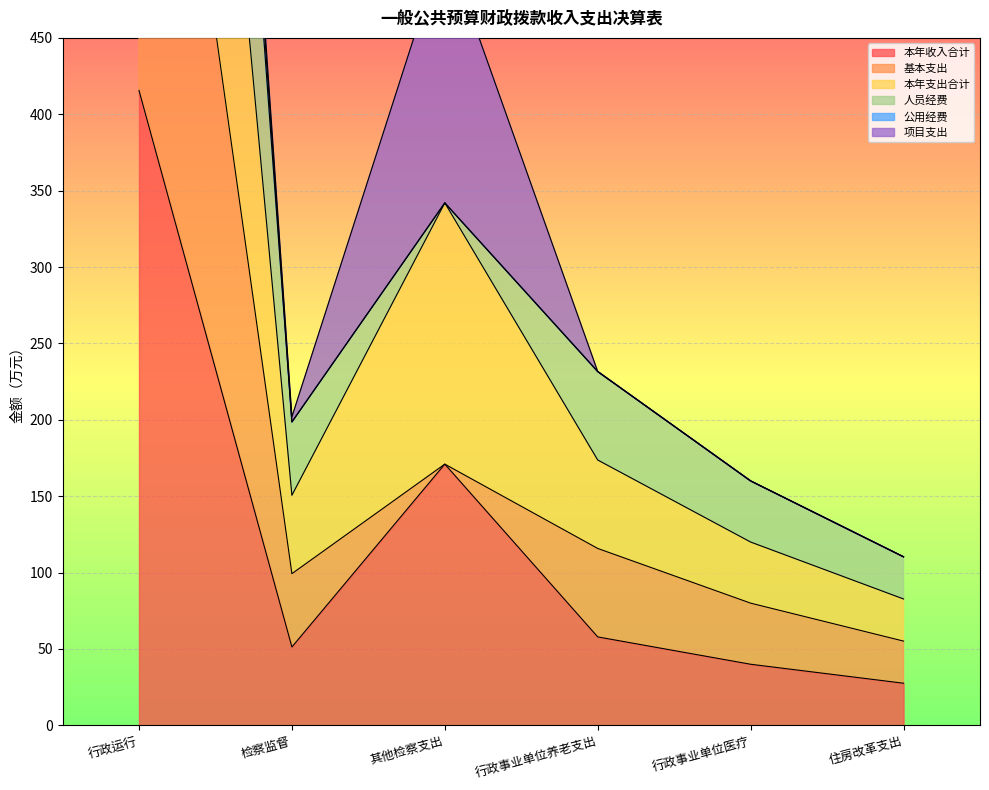

At which category is the sum across all series the highest?

行政运行